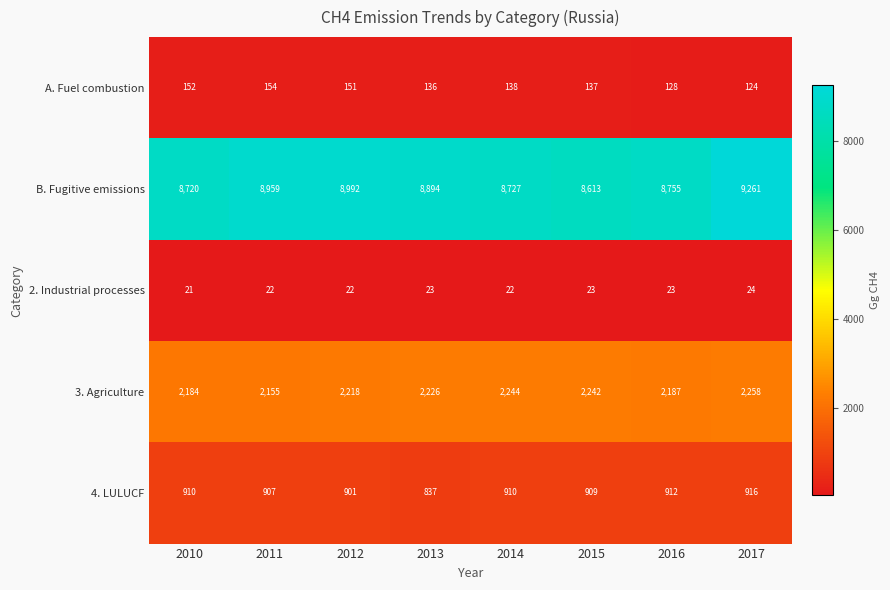

Which series changed the most between 2013 and 2016?

B. Fugitive emissions